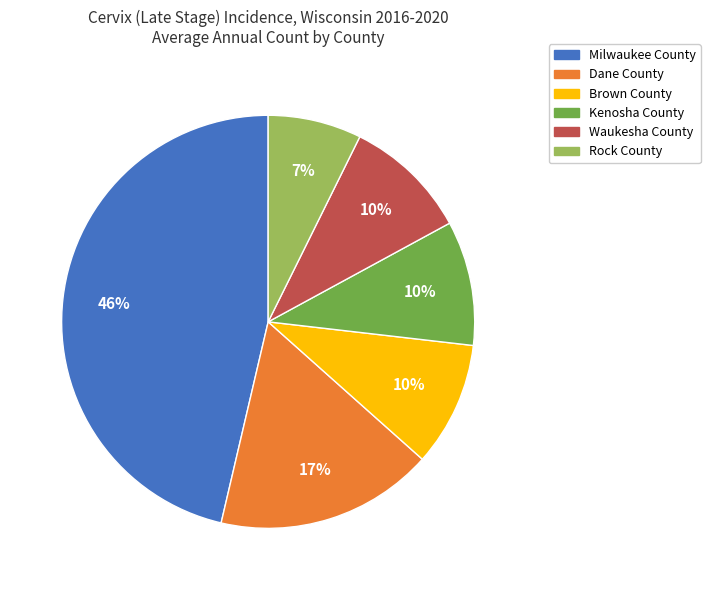

Which slice is the smallest?

Rock County